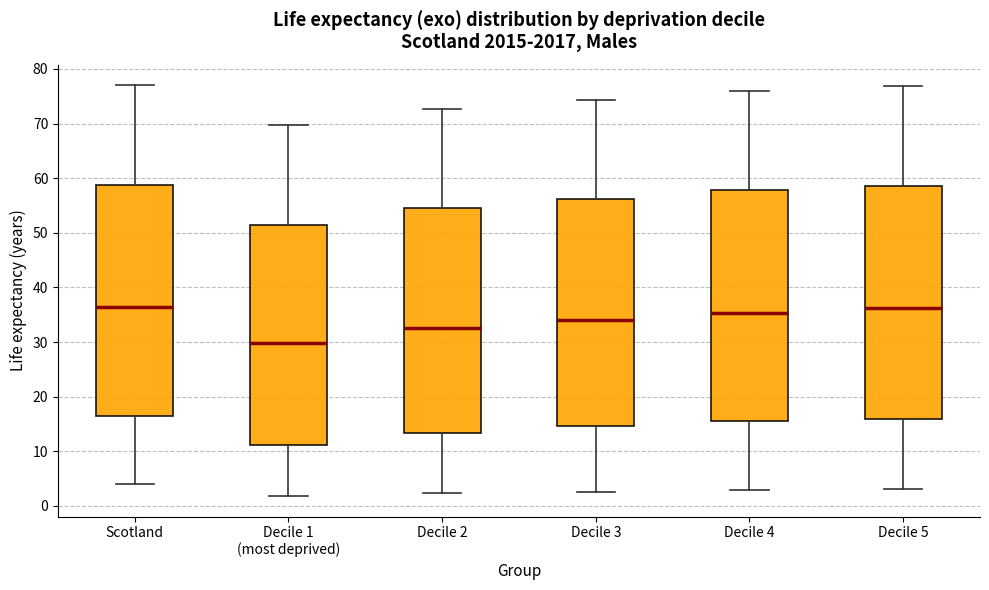

Where is the lower edge of the box for Decile 5 on the y-axis? The values are not printed on the chart, so give them approximately, as read against the axis.

16